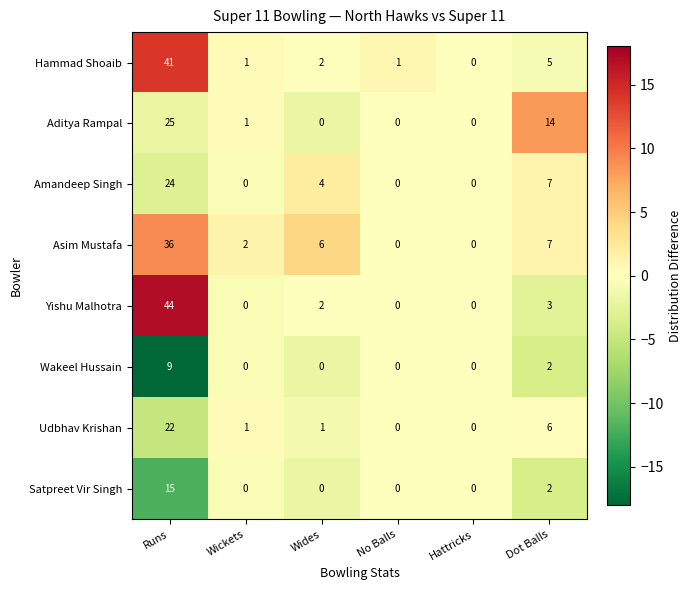

At which category is the sum across all series the highest?

Runs